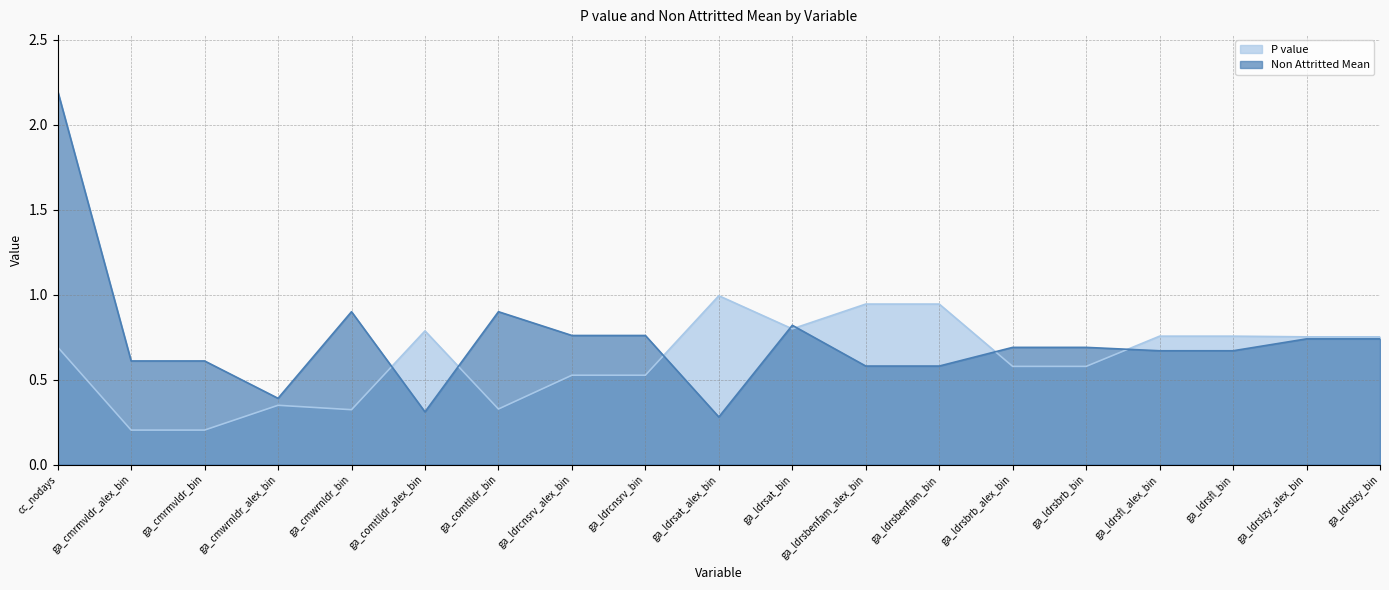

What is the difference between the highest and lowest values at ga_cmwrnldr_bin?

0.6